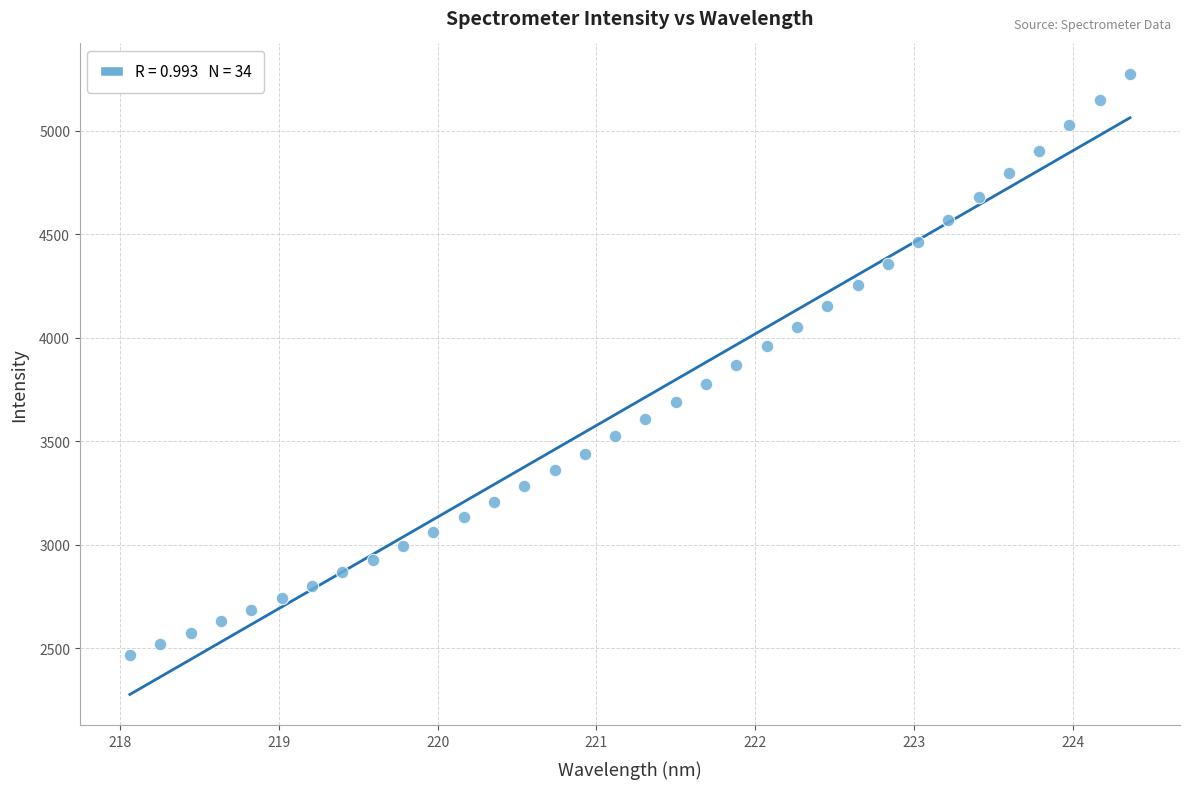

What is the range of X values (max minus min)?

6.3